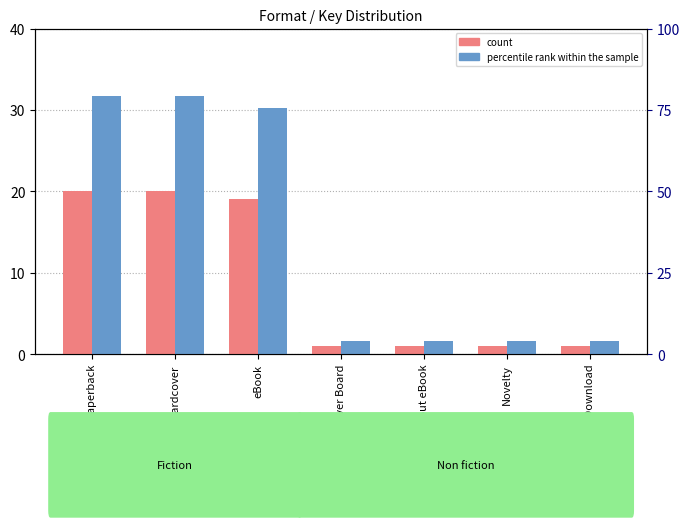

What is the spread (max minus min) of values at Fixed Layout eBook?

0.6